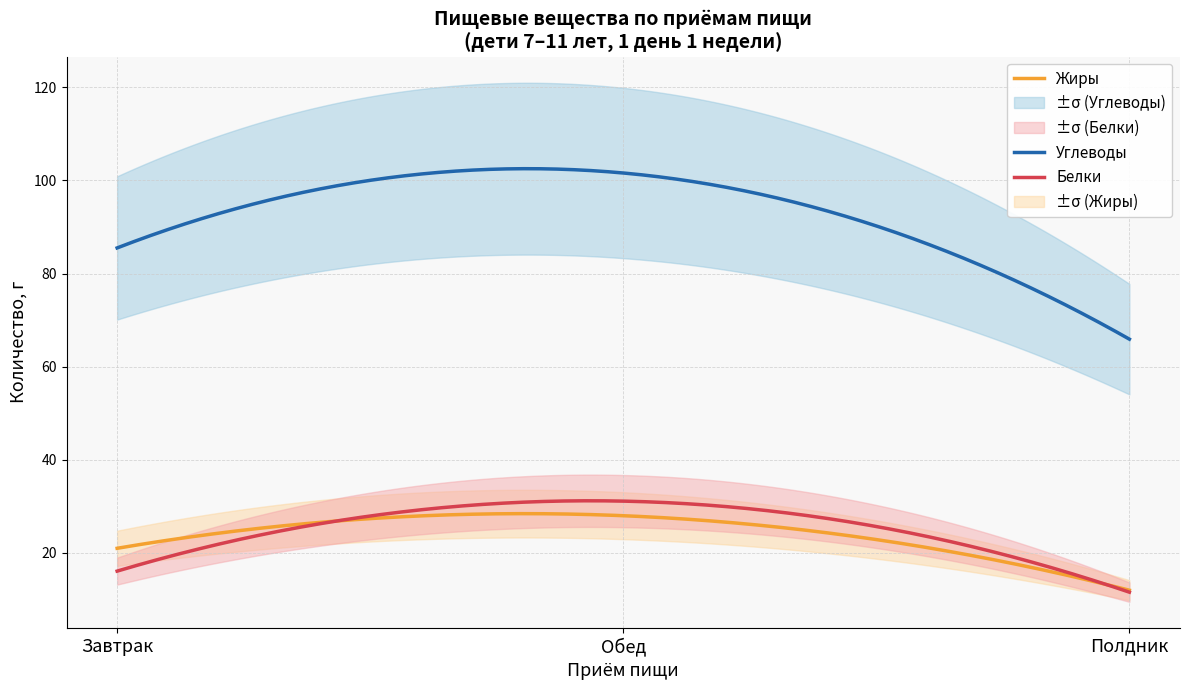

What position from the left is Обед?

2